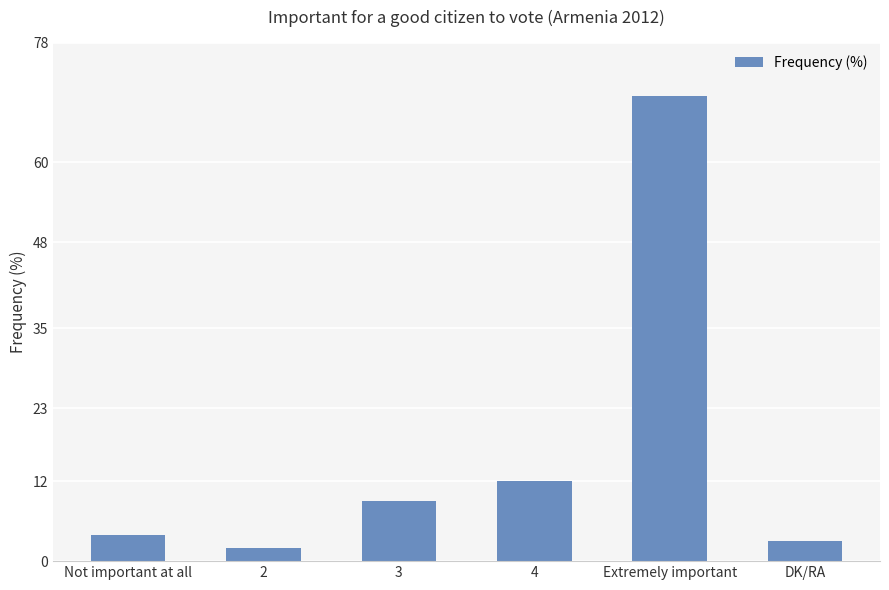

What is the label of the 3rd bar from the left?

3